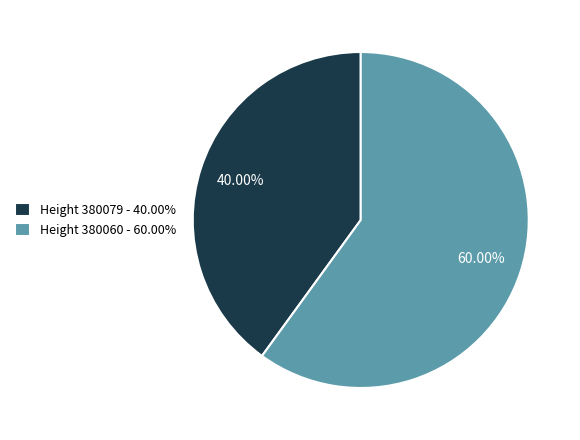

To the nearest percent, what is the difference between the largest and smallest slice percentages?

20%